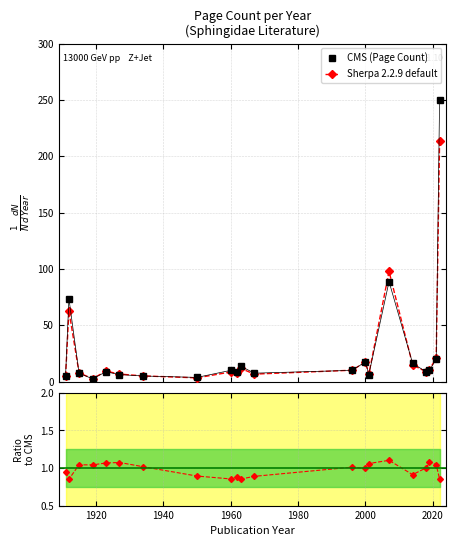

True or false: CMS (Page Count) and Sherpa 2.2.9 default intersect in this chart.

True